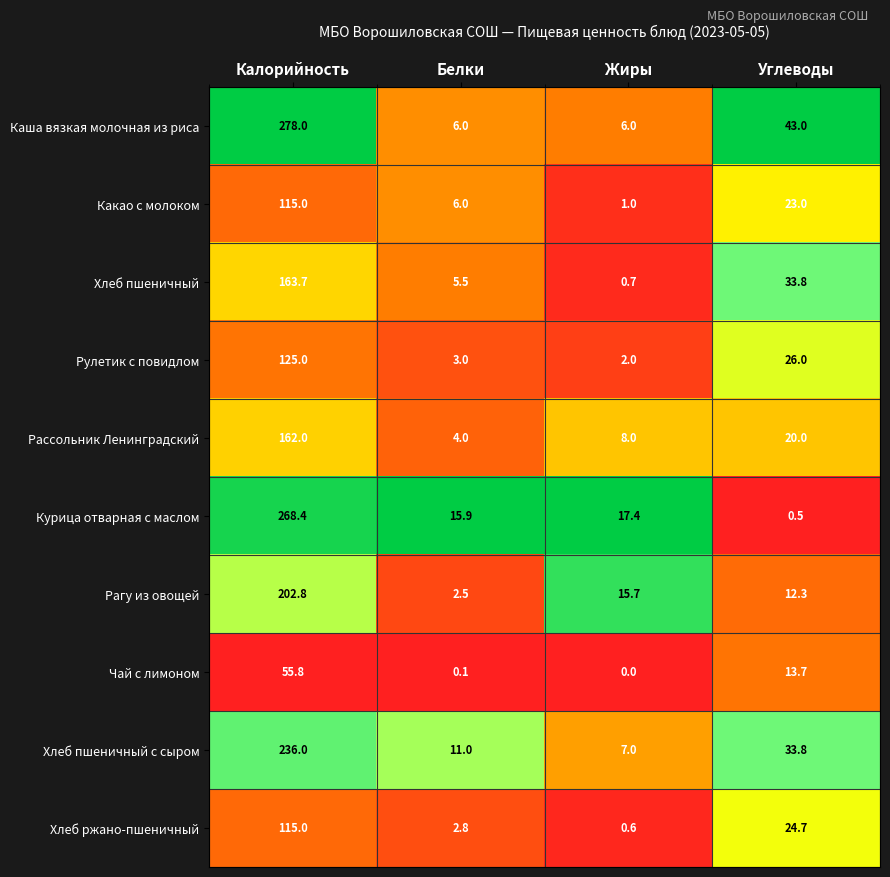

What is the total value across all series at Белки?

56.8